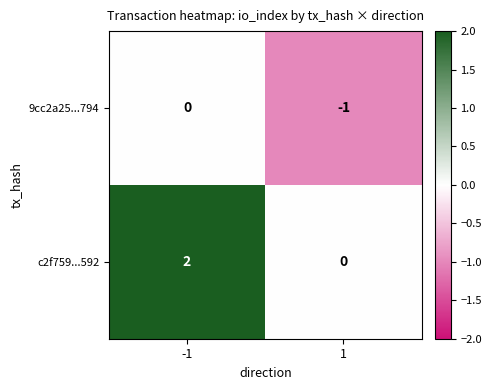

Reading left to right, extract all data points from this chart.

9cc2a25...794: -1=0	1=-1
c2f759...592: -1=2	1=0